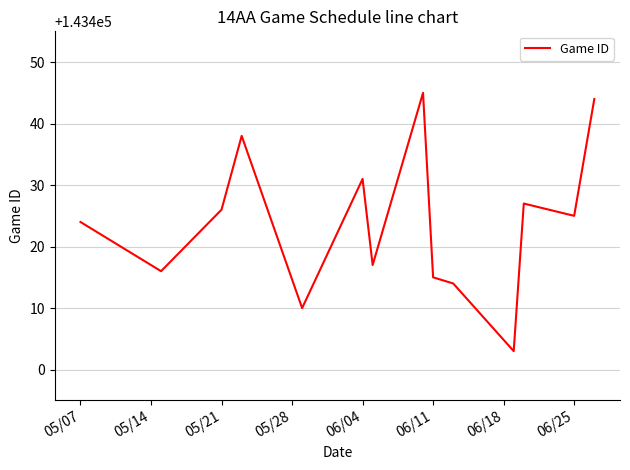

What is the maximum value shown in the chart?

143445